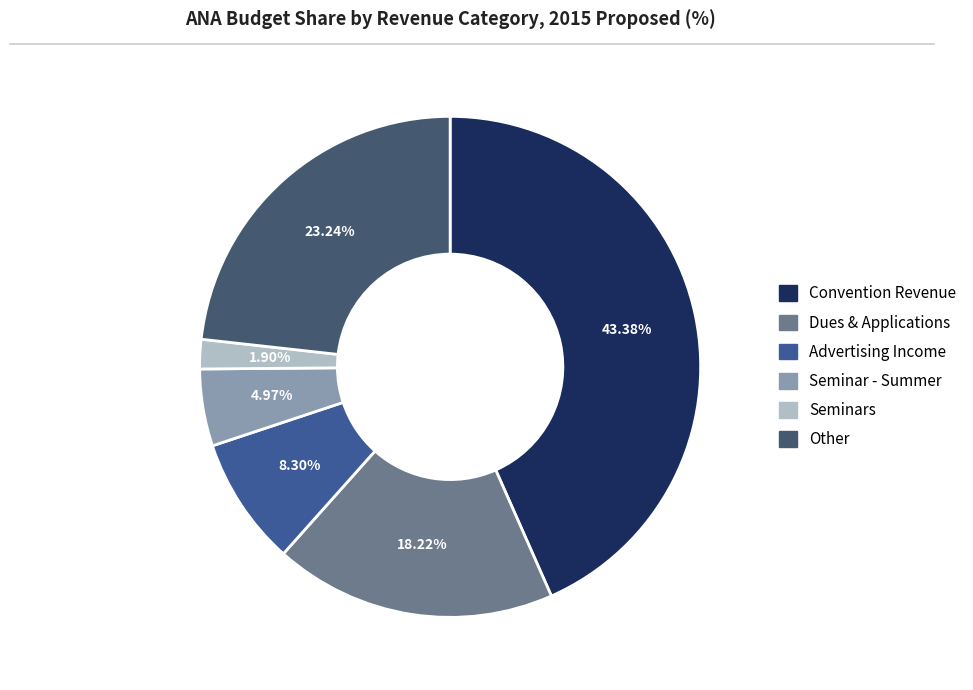

Is there a majority slice in this chart?

No